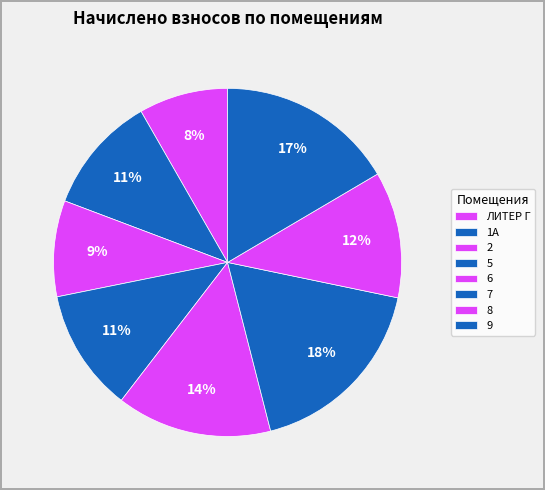

How many slices are in this pie chart?

8